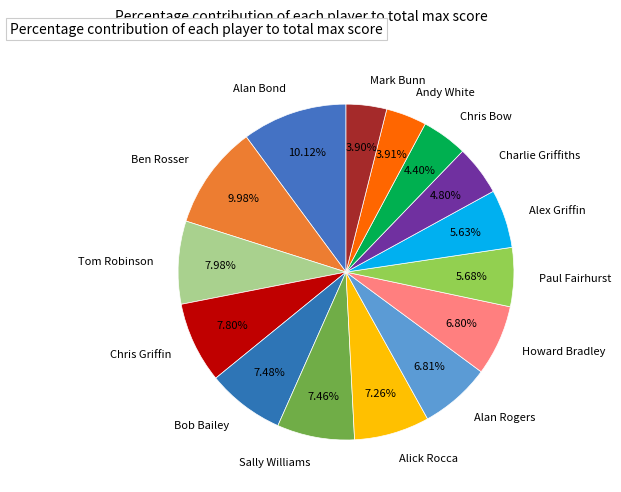

To the nearest percent, what is the difference between the largest and smallest slice percentages?

6%